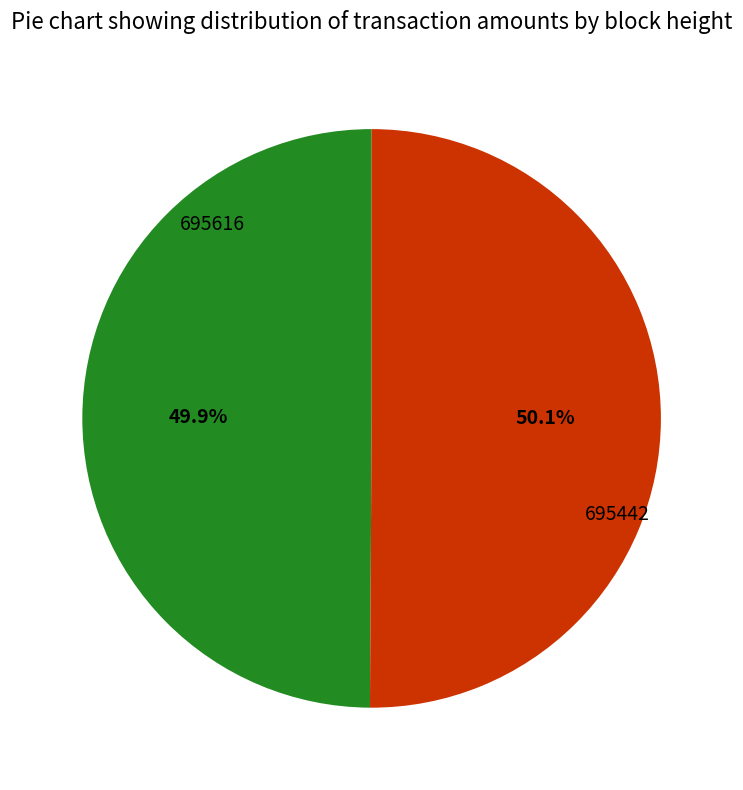

What percentage is the 695442 slice, to the nearest percent?

50%